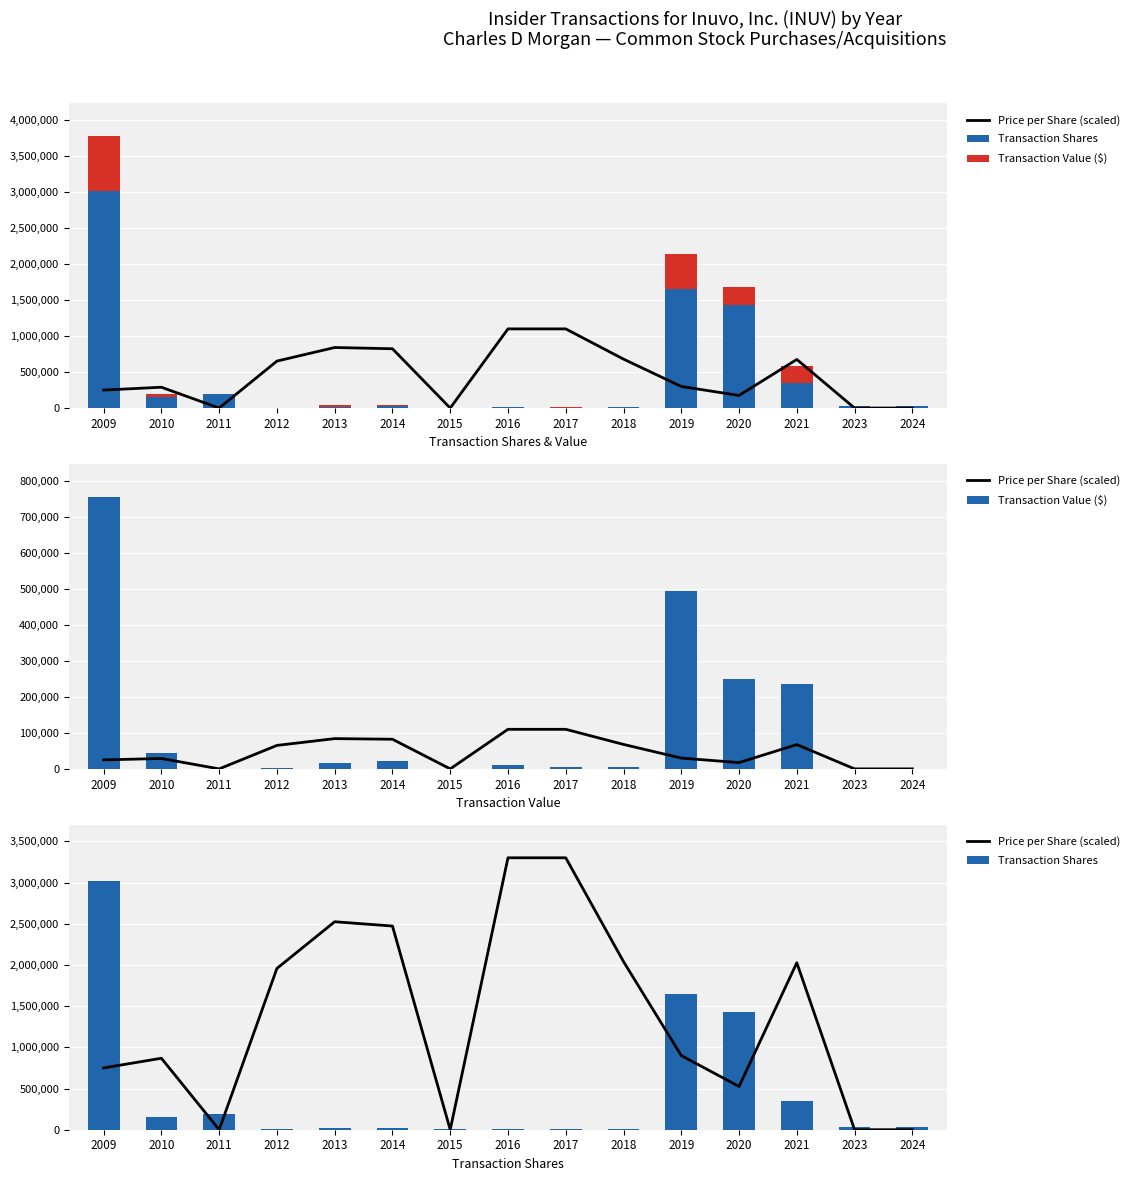

Reading left to right, list all the values displayed in this chart.

Price per Share (scaled): 750000.0	867501.0	0.0	1957500.0	2523969.0	2471700.0	0.0	3300000.0	3300000.0	2040000.0	900000.0	525000.0	2026080.0	0.0	0.0
Transaction Shares: 3023000.0	150000.0	190000.0	3500.0	21000.0	25000.0	6410.0	10000.0	4908.0	9020.0	1650000.0	1428571.0	350000.0	30000.0	30000.0
Transaction Value ($): 755750.0	43375.0	0.0	2284.0	17668.0	20598.0	0.0	11000.0	5399.0	6134.0	495000.0	250000.0	236376.0	0.0	0.0